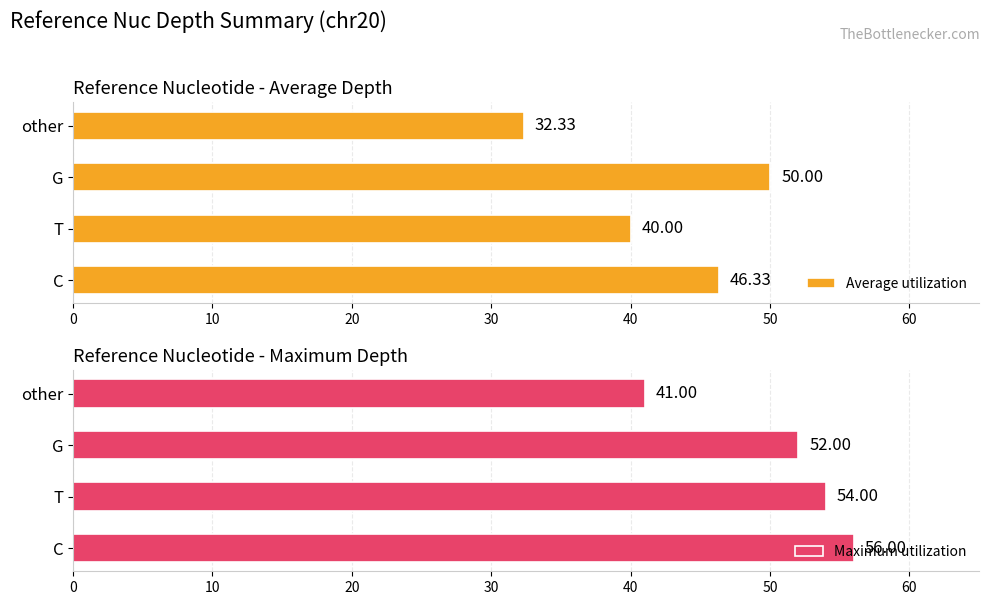

The Maximum utilization series shows 14.4 at G. True or false?

False